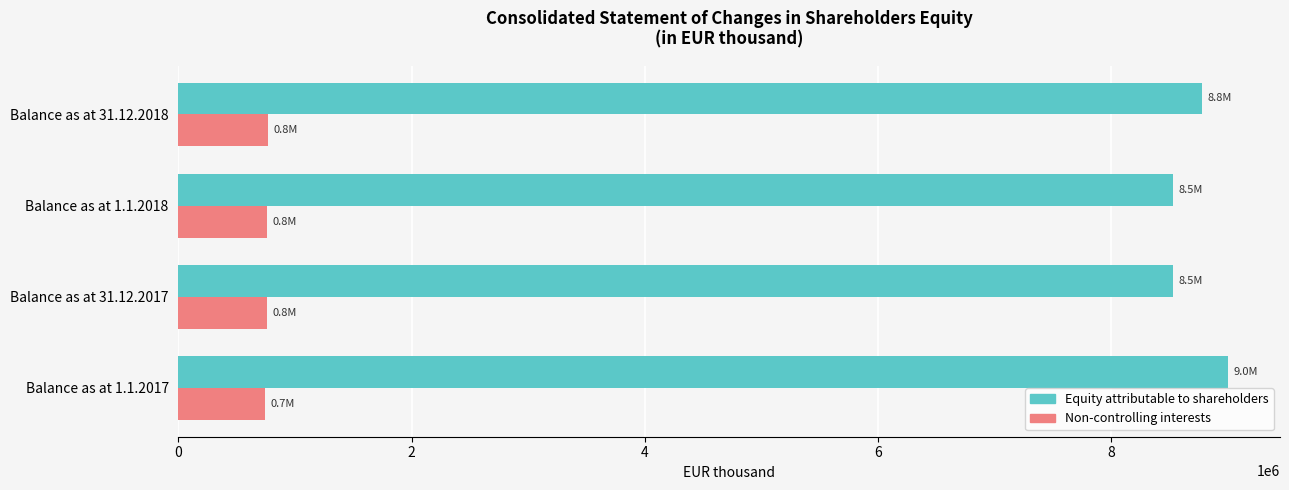

Rank the series by their maximum value, from lowest to highest.

Non-controlling interests, Equity attributable to shareholders